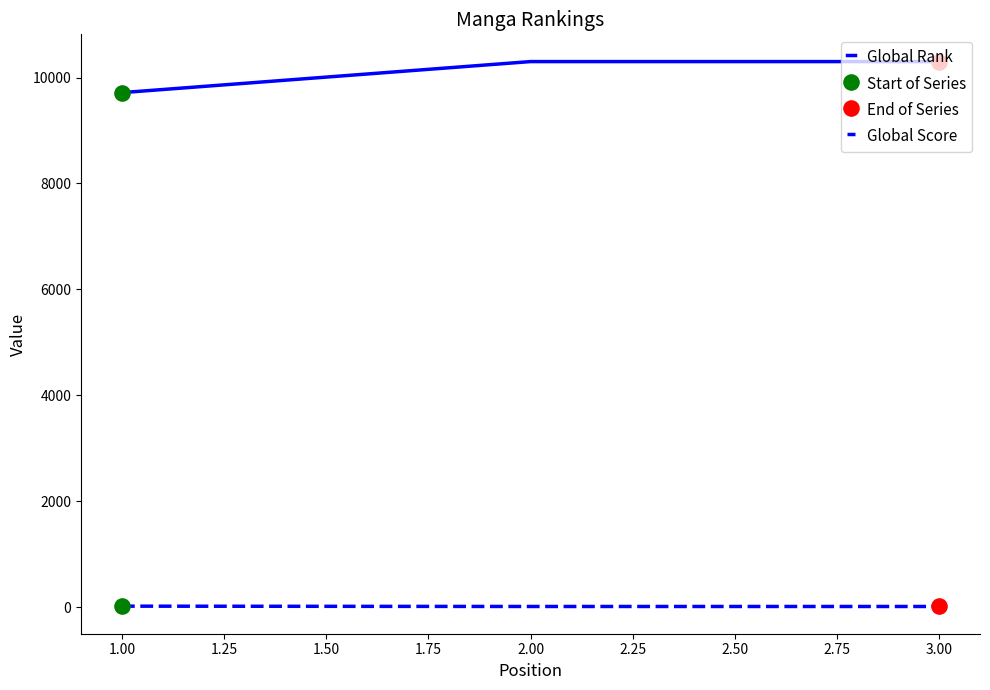

At how many categories does at least one series exceed 230?

3